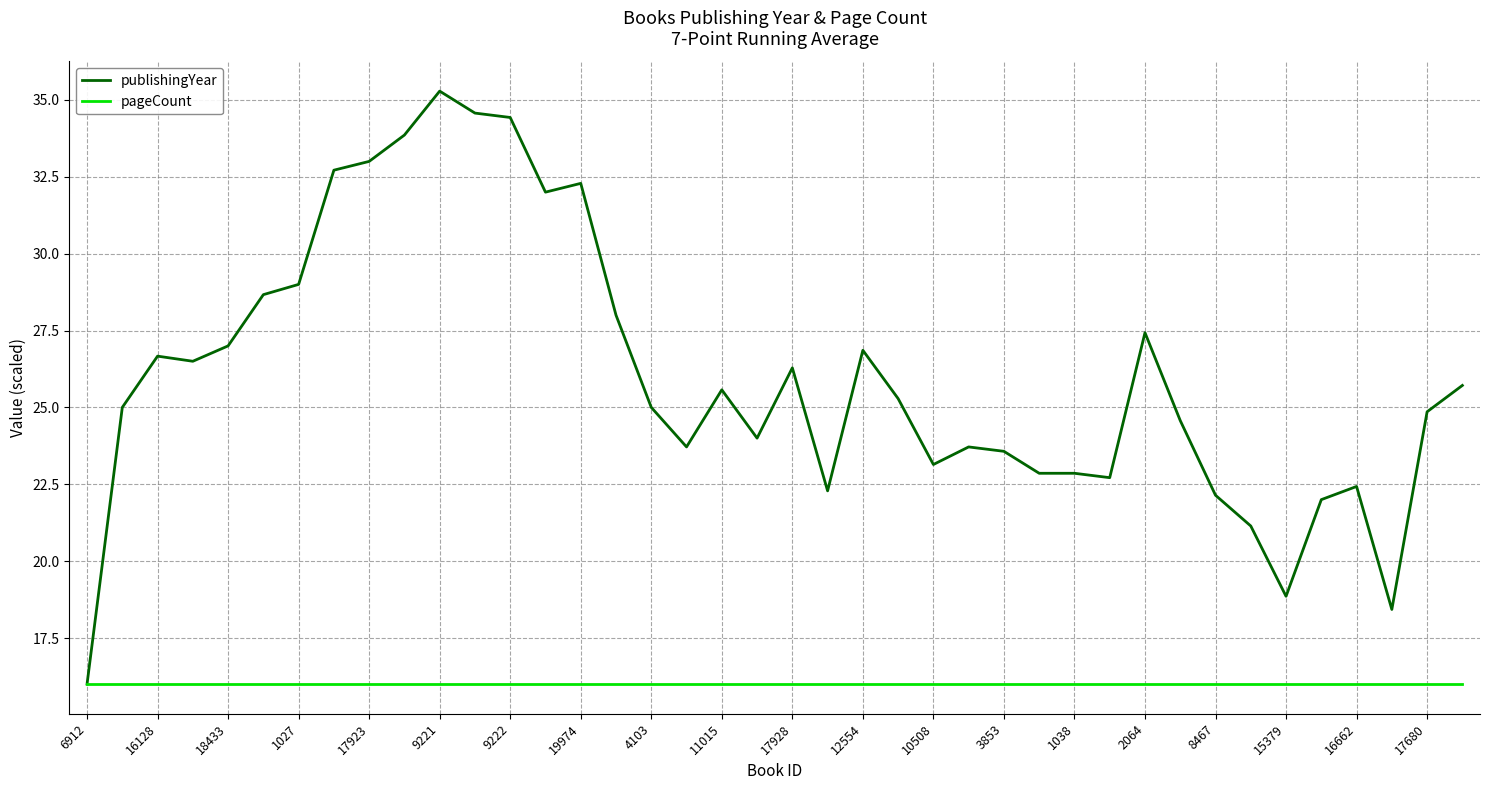

Which series has the largest range (max minus min)?

publishingYear